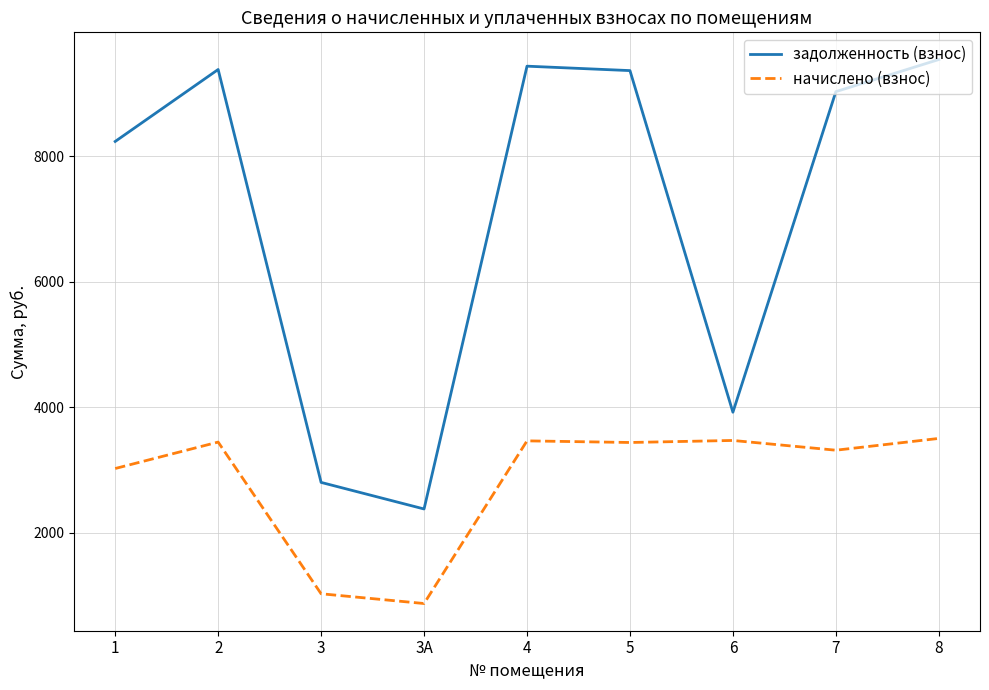

The value of начислено (взнос) at 2 is 1024.2. True or false?

False